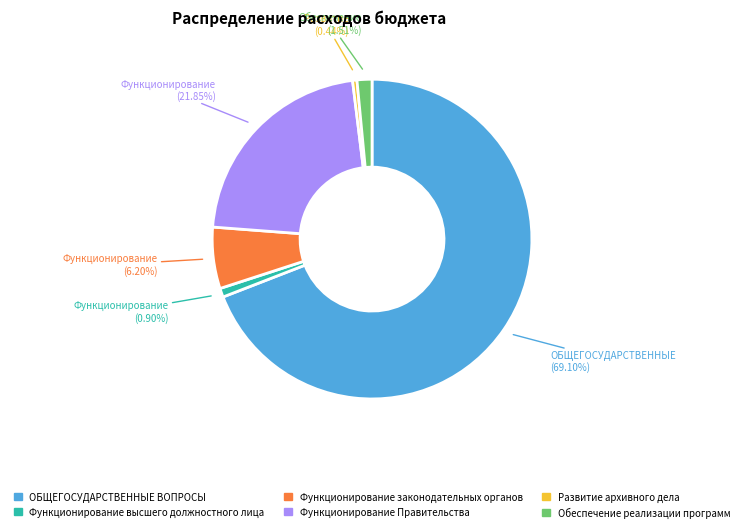

Does any single category account for the majority?

Yes